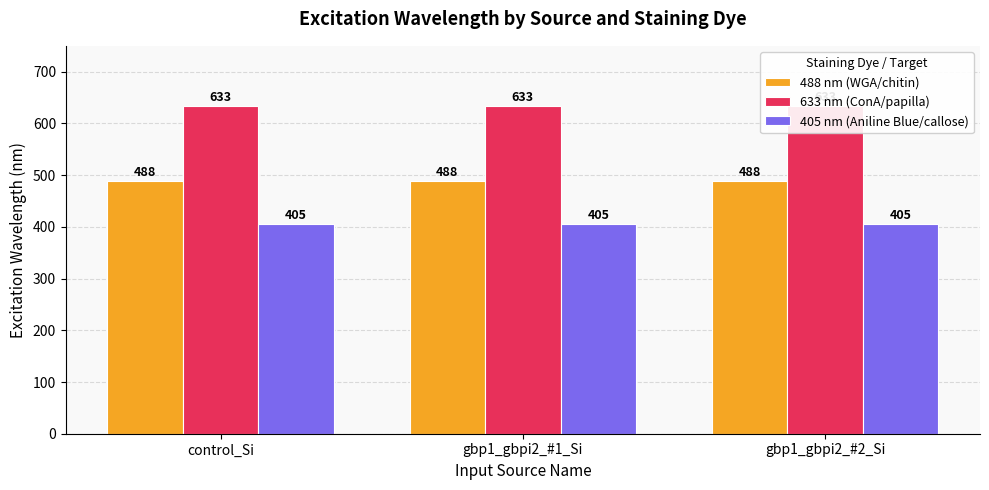

What is the spread (max minus min) of values at gbp1_gbpi2_#2_Si?

228